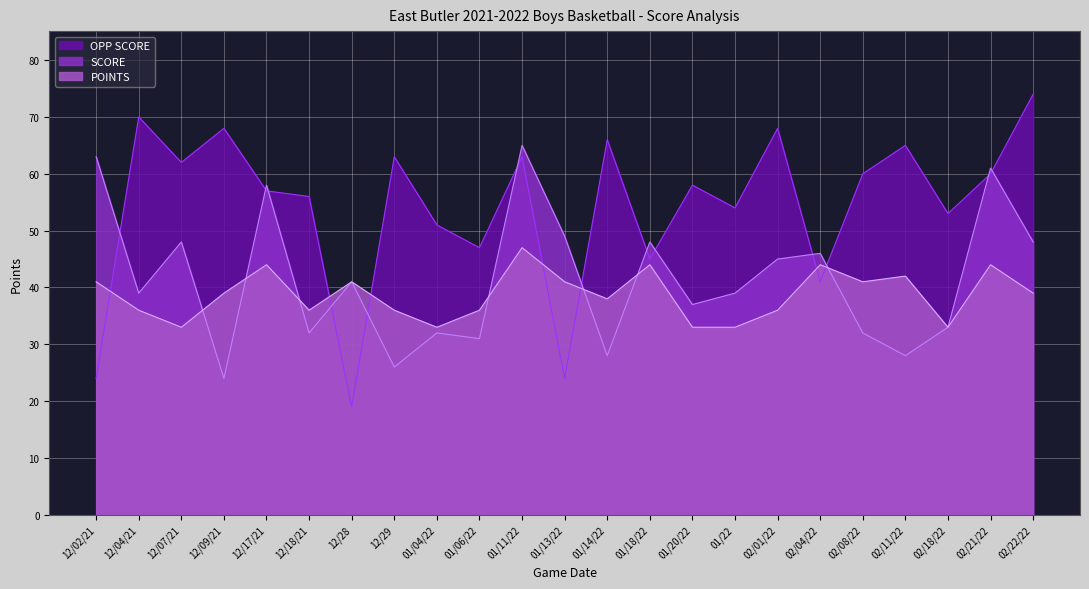

Is it true that OPP SCORE equals 19 at 12/28?

True